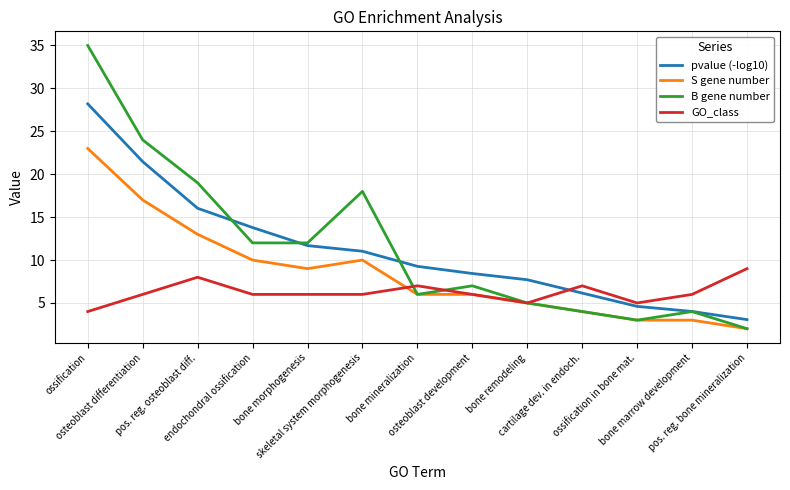

After their last crossing, which series has the higher values: pvalue (-log10) or GO_class?

GO_class